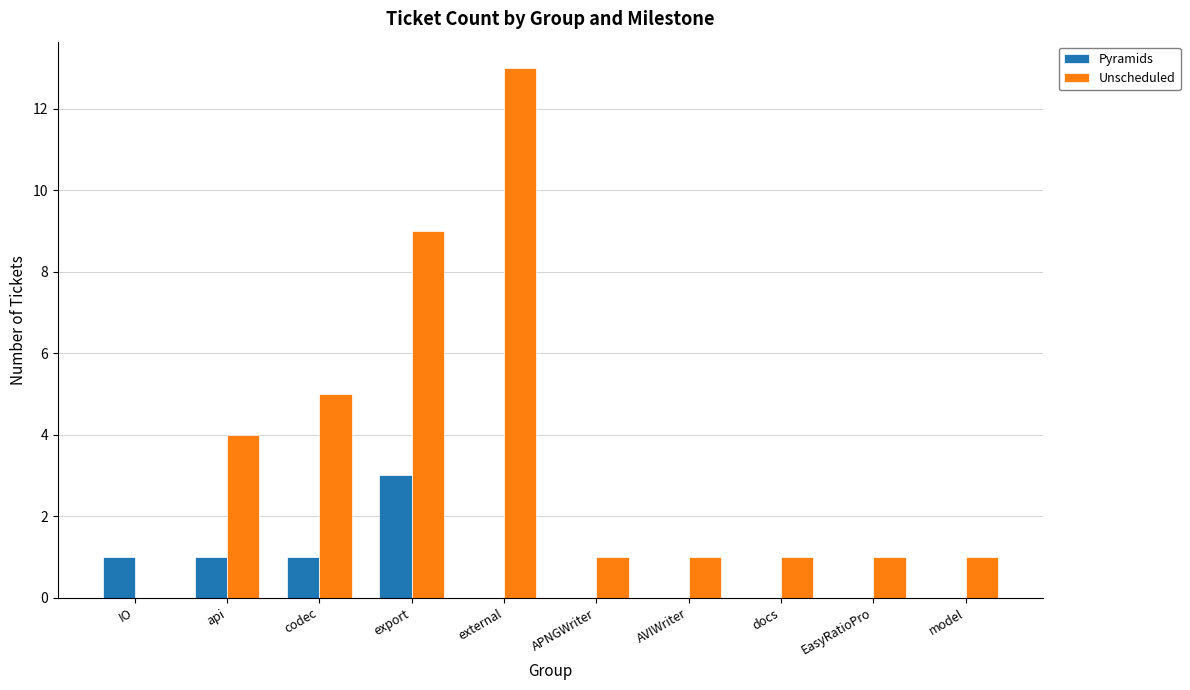

Count the Pyramids values in the range 0 to 1.

9